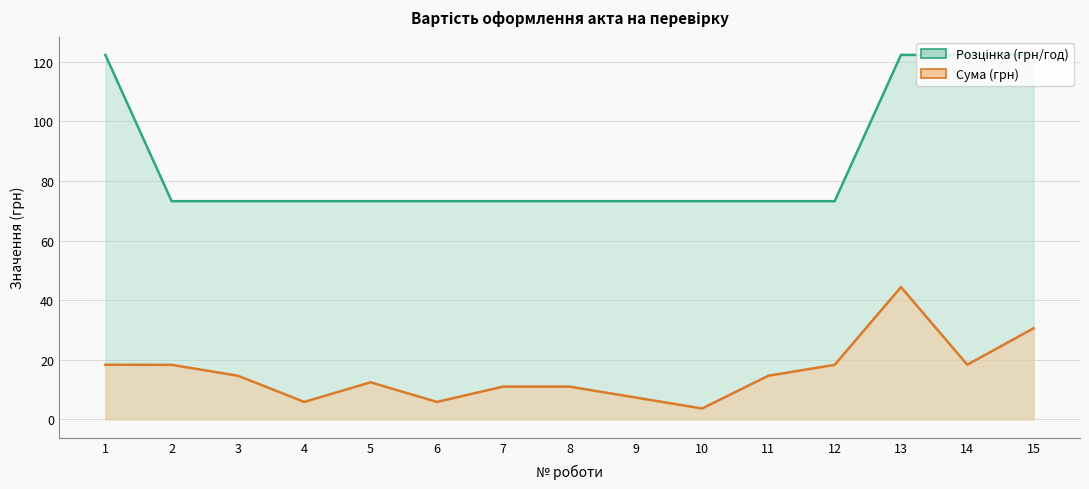

Reading left to right, transcribe all the data shown in this chart.

Розцінка (грн/год): 122.3	73.2	73.2	73.2	73.2	73.2	73.2	73.2	73.2	73.2	73.2	73.2	122.3	122.3	122.3
Сума (грн): 18.4	18.3	14.7	5.9	12.4	5.9	11.0	11.0	7.3	3.7	14.7	18.3	44.4	18.4	30.6